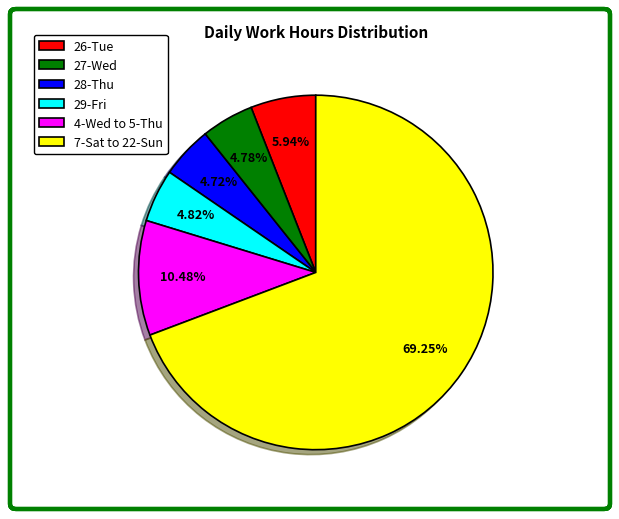

Approximately how many times larger is the value at 7-Sat to 22-Sun compared to 26-Tue?

11.7